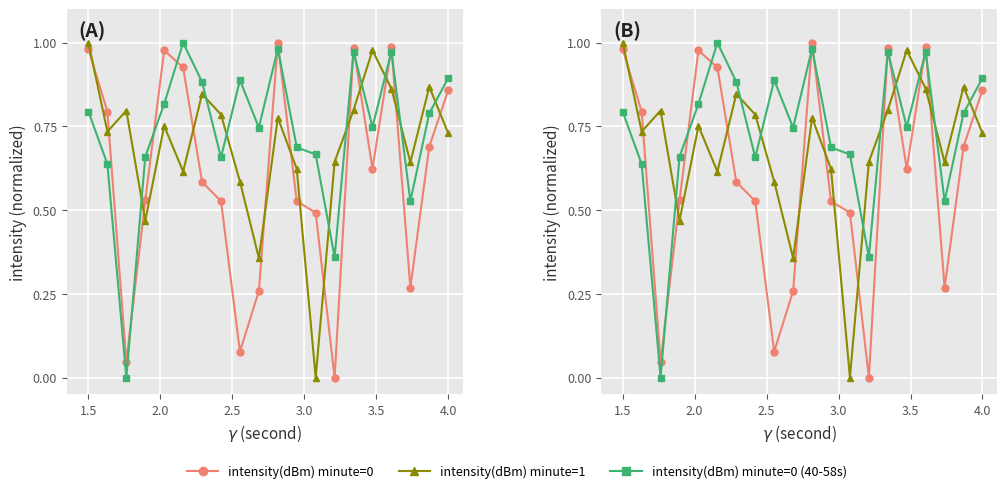

Is it true that intensity(dBm) minute=1 equals 0.4 at 4.0?

False